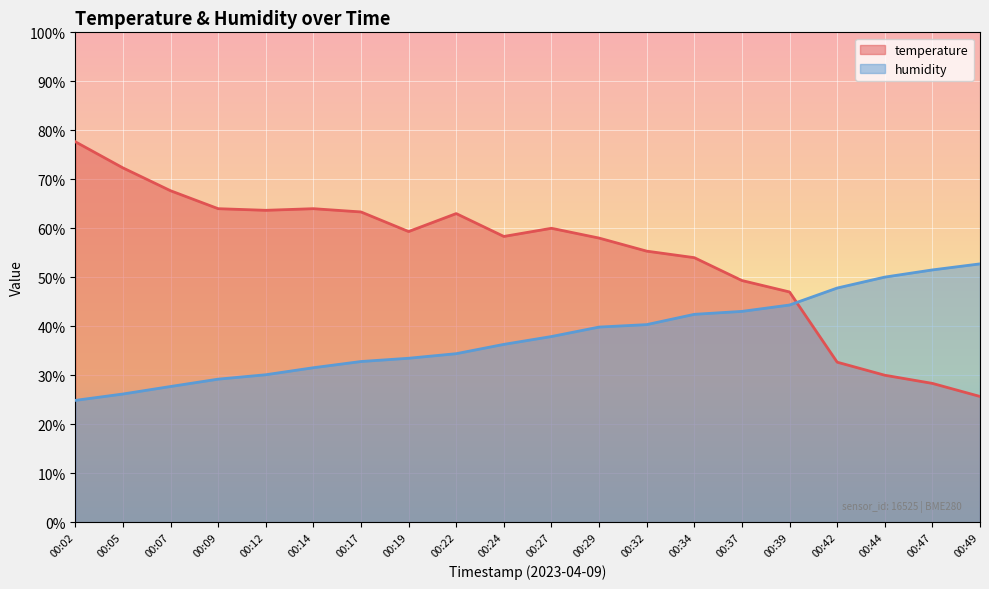

Rank the series at 00:44 from lowest to highest value.

temperature, humidity